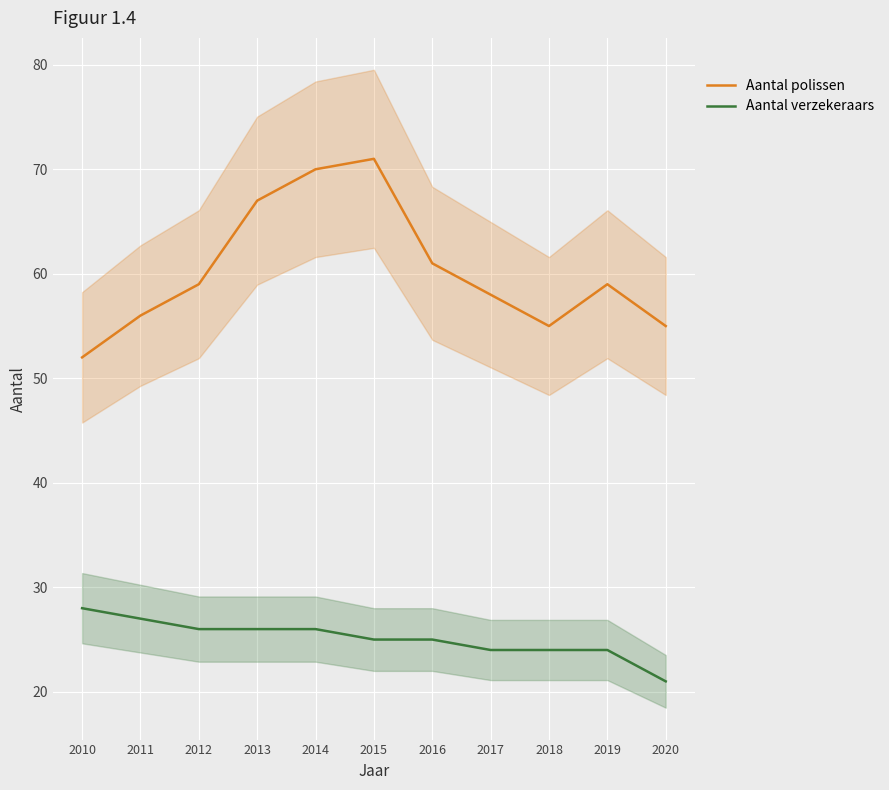

Rank the series at 2016 from highest to lowest value.

Aantal polissen, Aantal verzekeraars